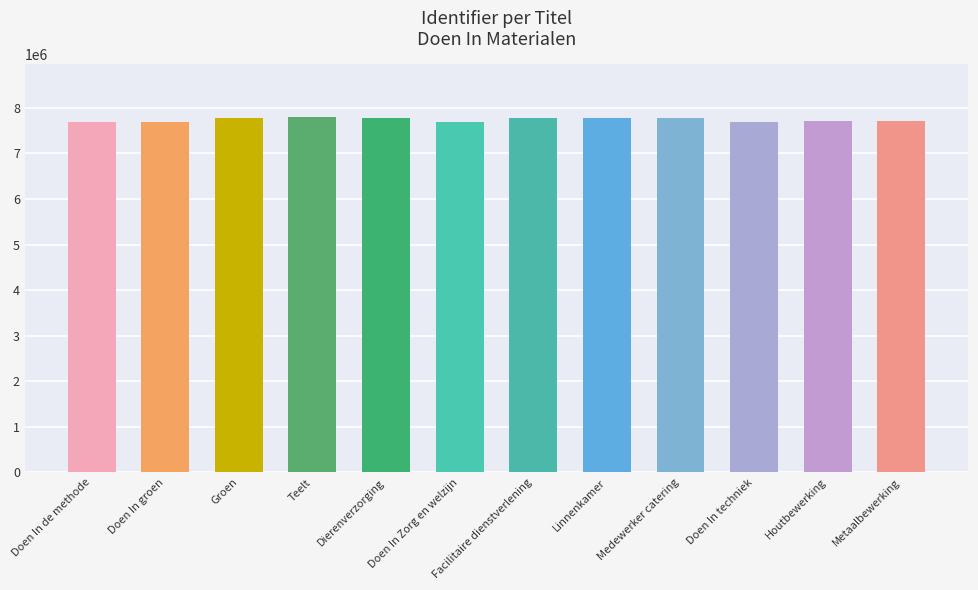

Read the value at Teelt, to the nearest 100.

7788800